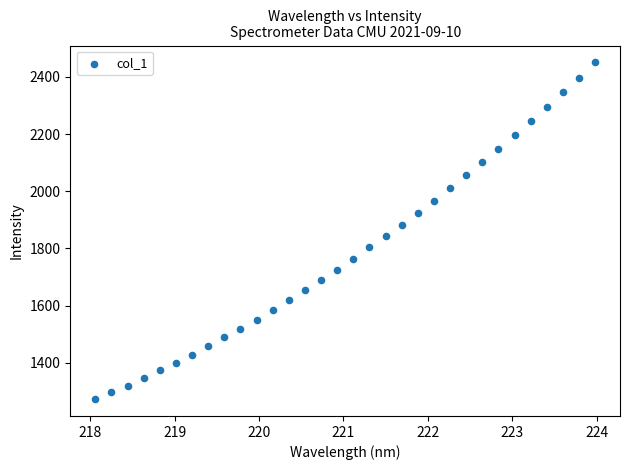

What is the range of Y values (max minus min)?

1177.4